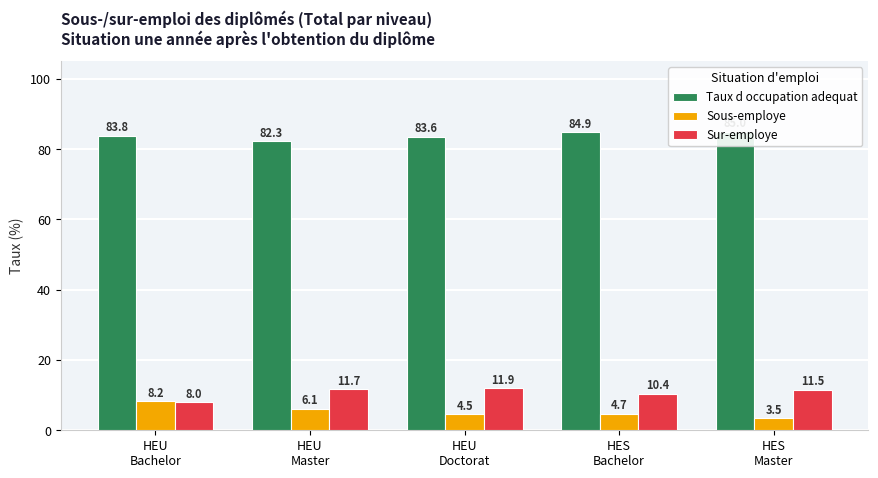

True or false: Sous-employe has a value of 10.0 at HEU
Master.

False